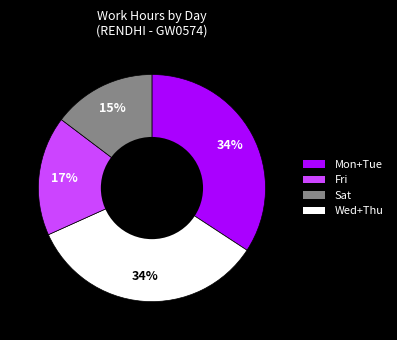

Count the number of slices in the pie.

4